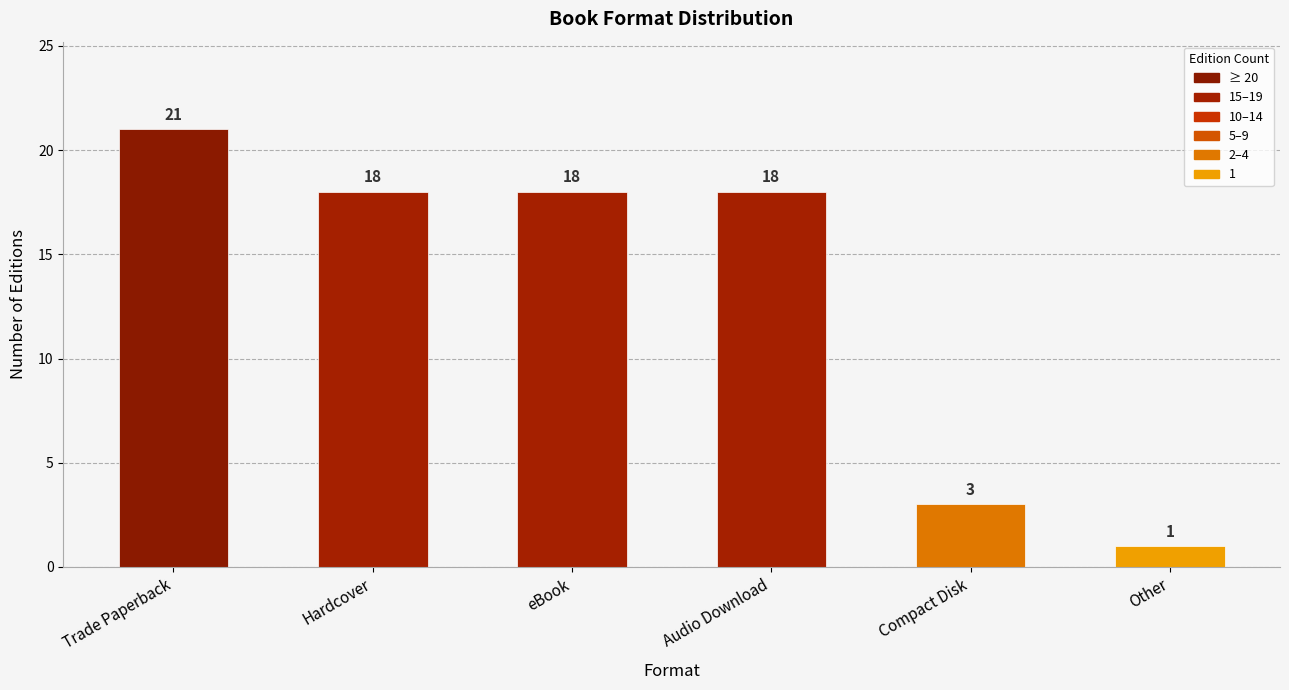

What is the ratio of the value at Audio Download to the value at Hardcover?

1.0